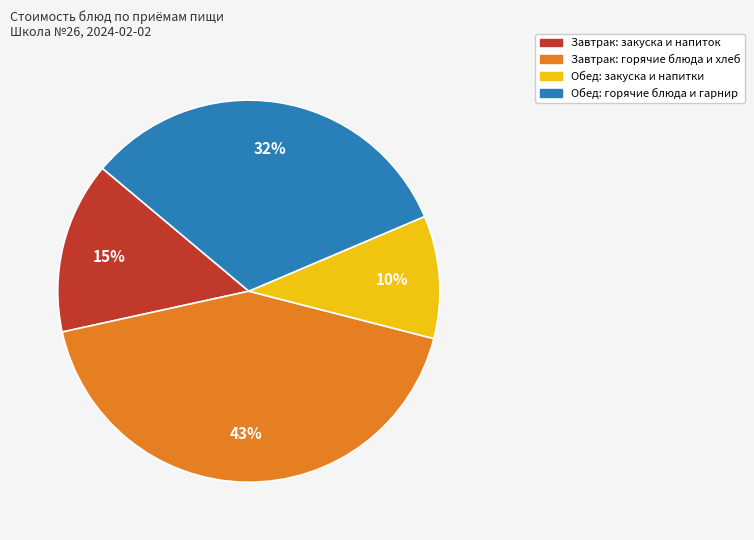

How many segments does this pie chart have?

4